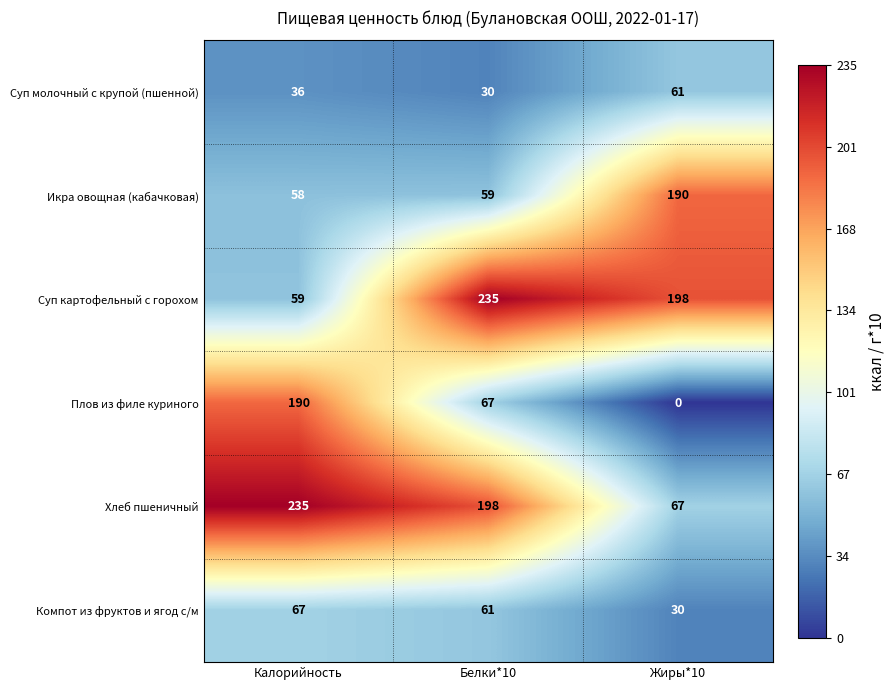

Which series has the largest total across all categories?

Хлеб пшеничный